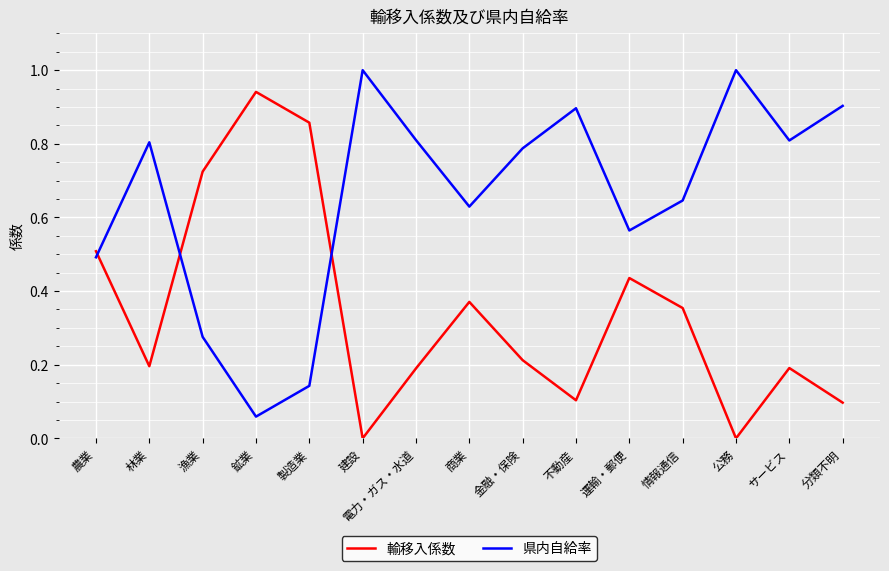

True or false: 県内自給率 has a value of 0.5 at 農業.

True